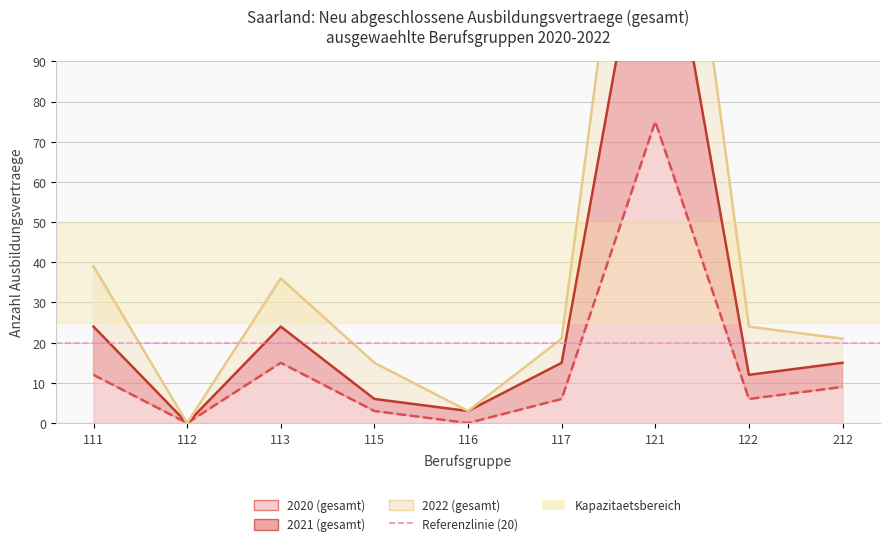

Reading right to left, extract all data points from this chart.

2020 (gesamt): 212=9	122=6	121=75	117=6	116=0	115=3	113=15	112=0	111=12
2021 (gesamt): 212=15	122=12	121=144	117=15	116=3	115=6	113=24	112=0	111=24
2022 (gesamt): 212=21	122=24	121=198	117=21	116=3	115=15	113=36	112=0	111=39